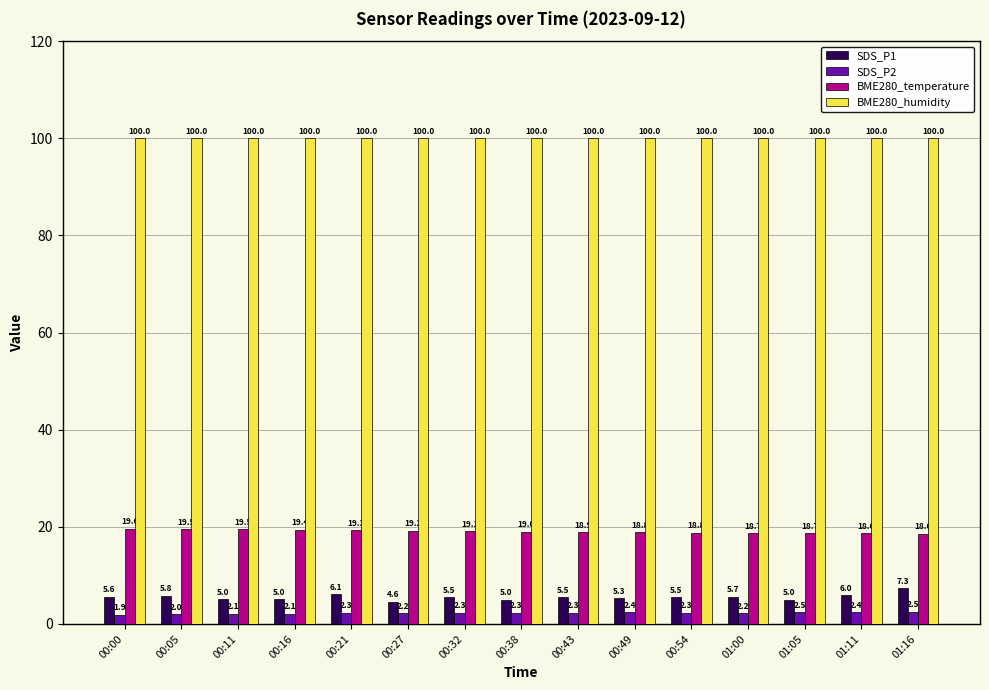

What is the maximum value for BME280_temperature?

19.6